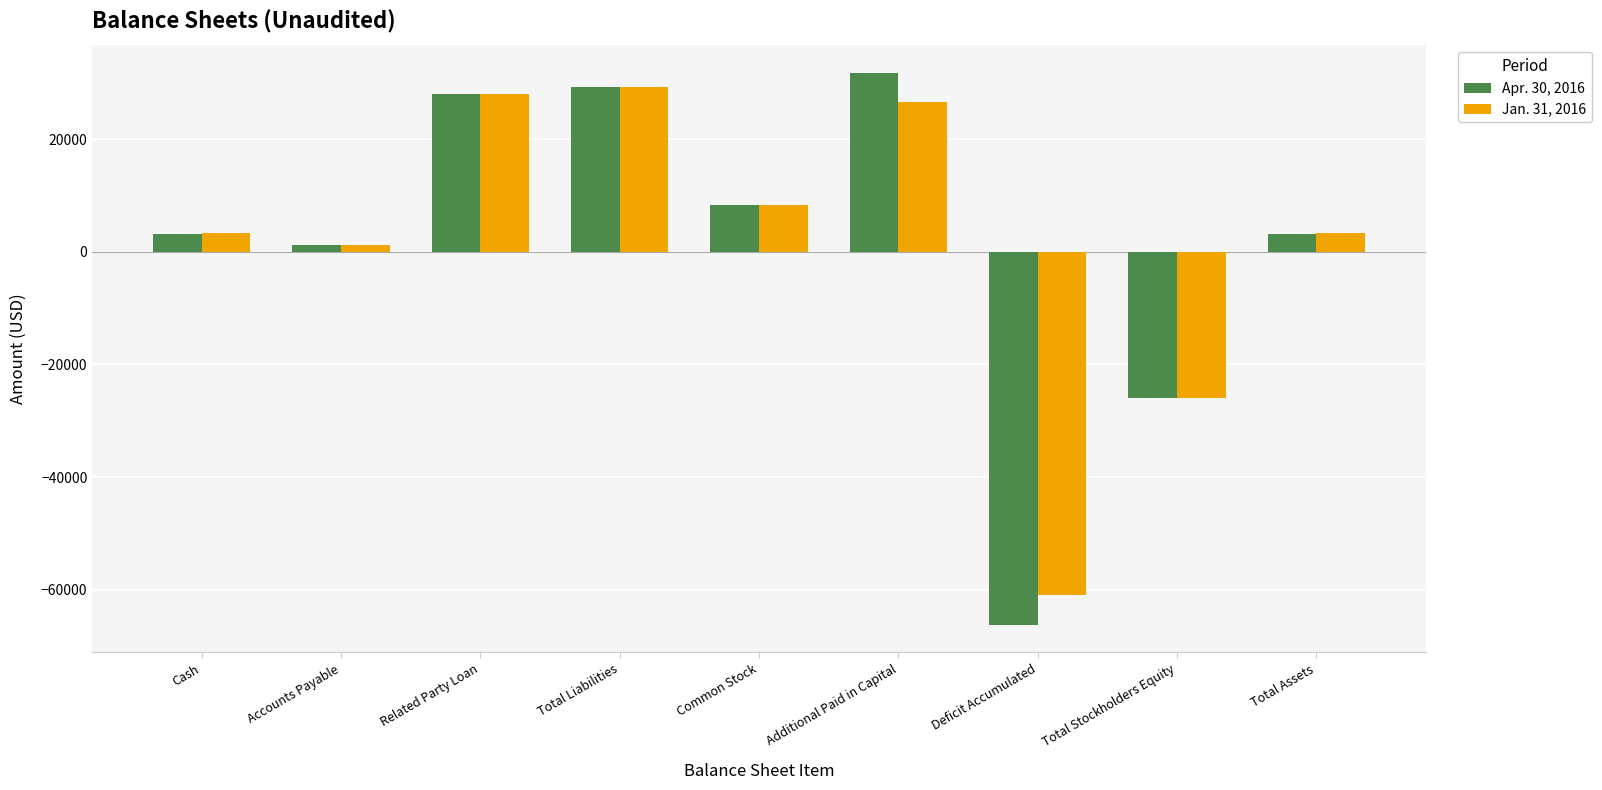

True or false: Apr. 30, 2016 has a value of 11144 at Related Party Loan.

False